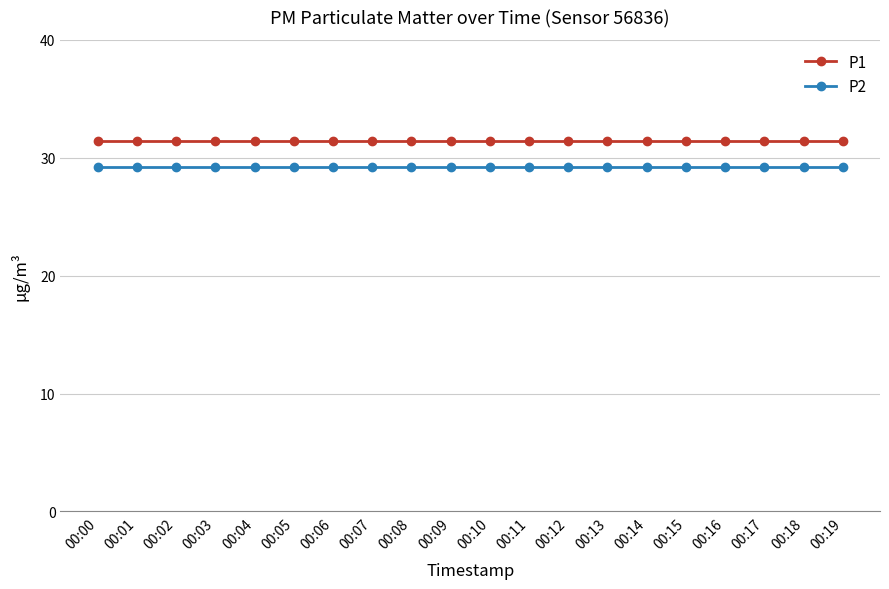

Is this an area chart (filled region under the line)?

No